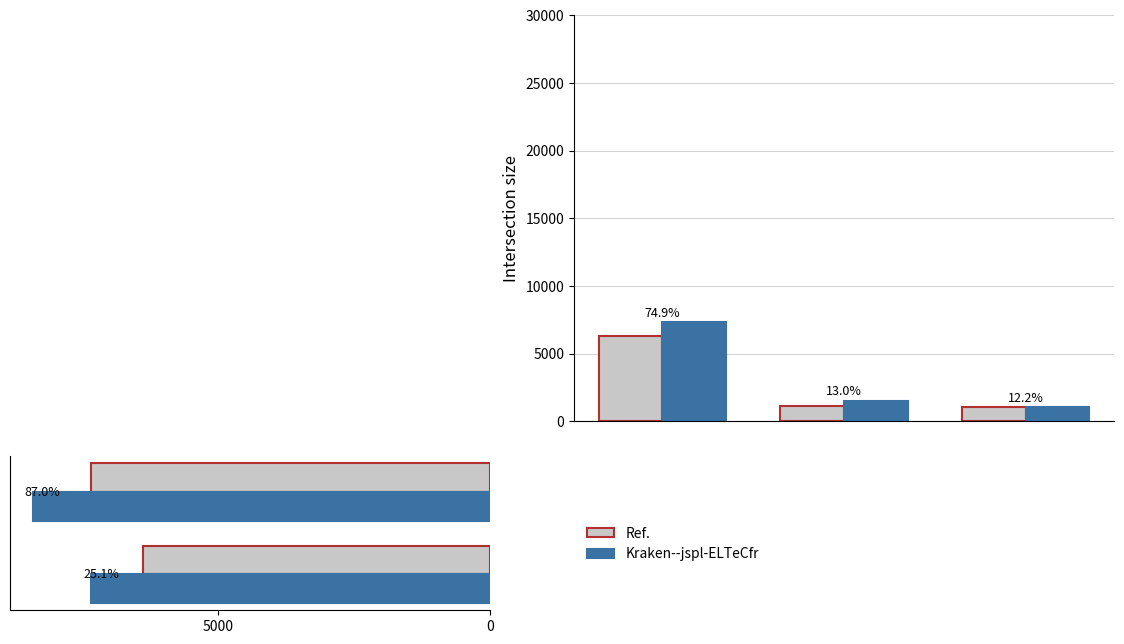

What is the maximum value shown in the chart?

8406